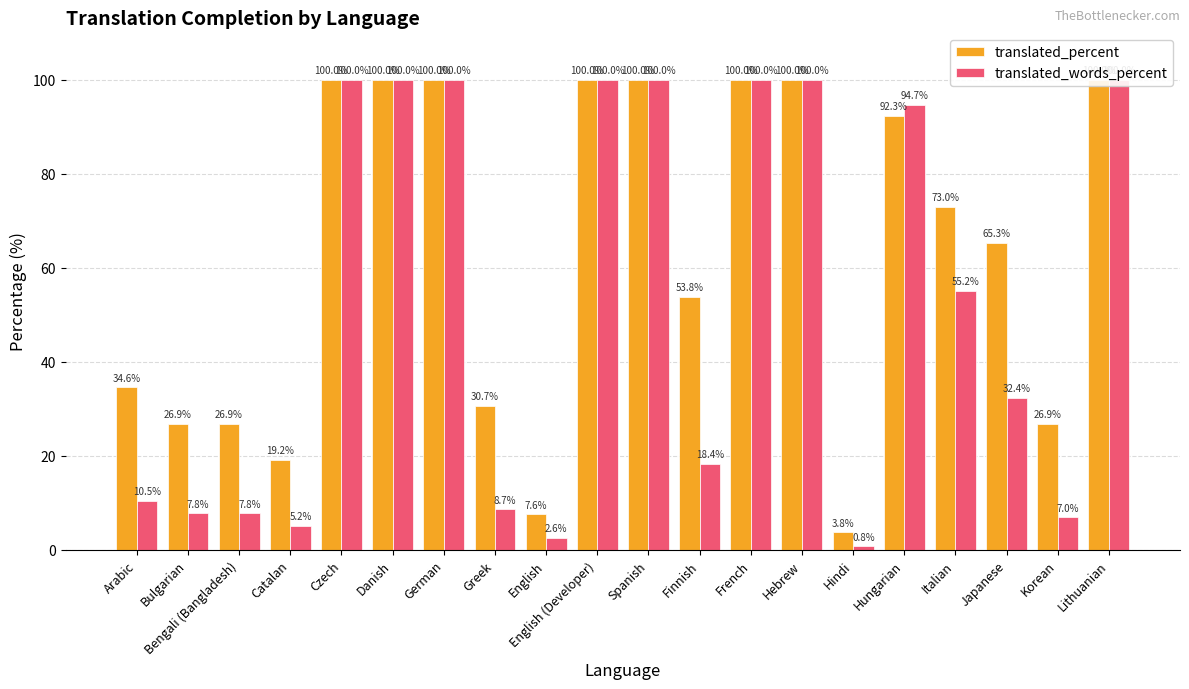

What is the label of the 18th bar from the right?

Bengali (Bangladesh)